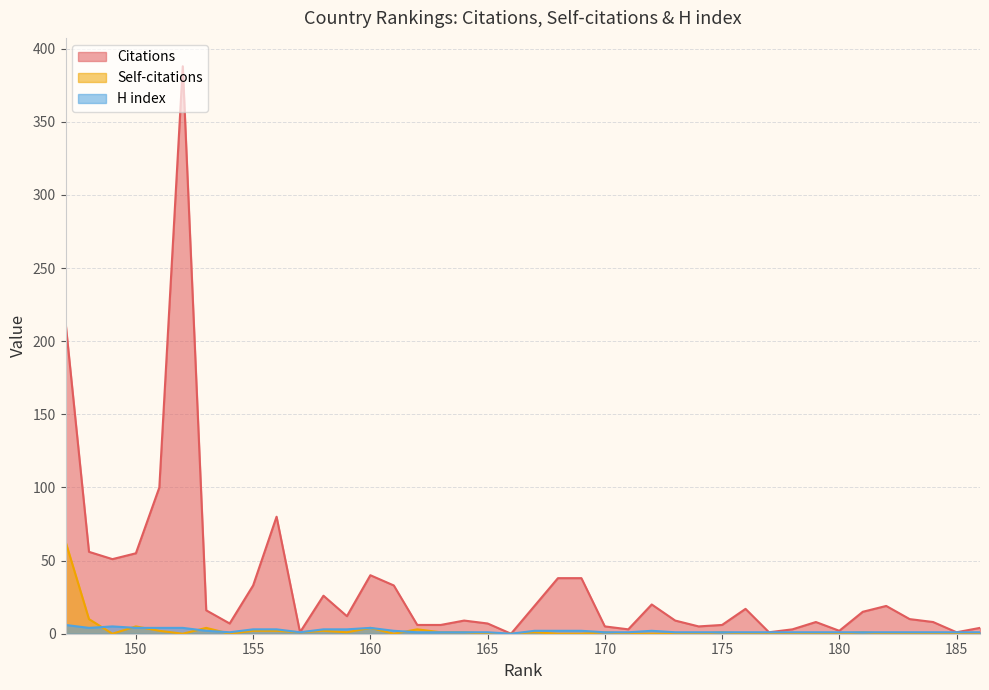

True or false: Self-citations and Citations cross at least once.

False